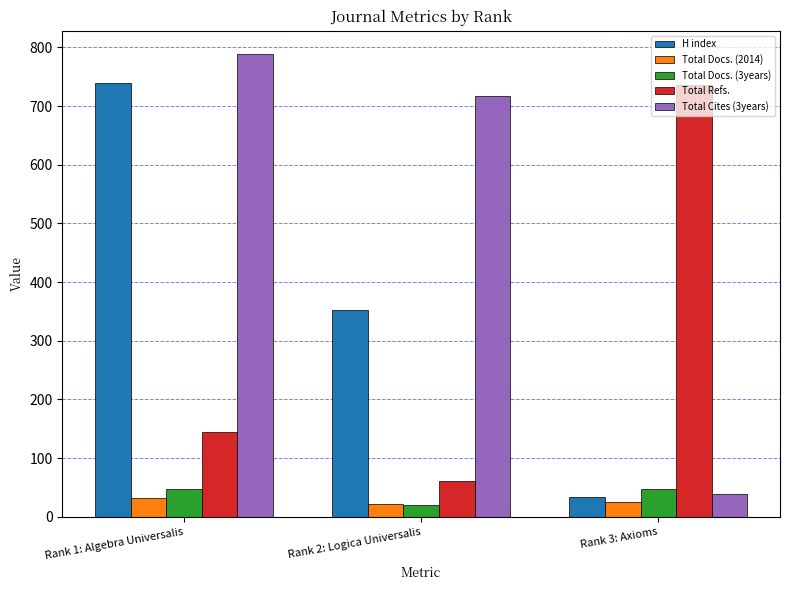

Where does the Total Docs. (2014) series first go above 26?

Rank 1: Algebra Universalis